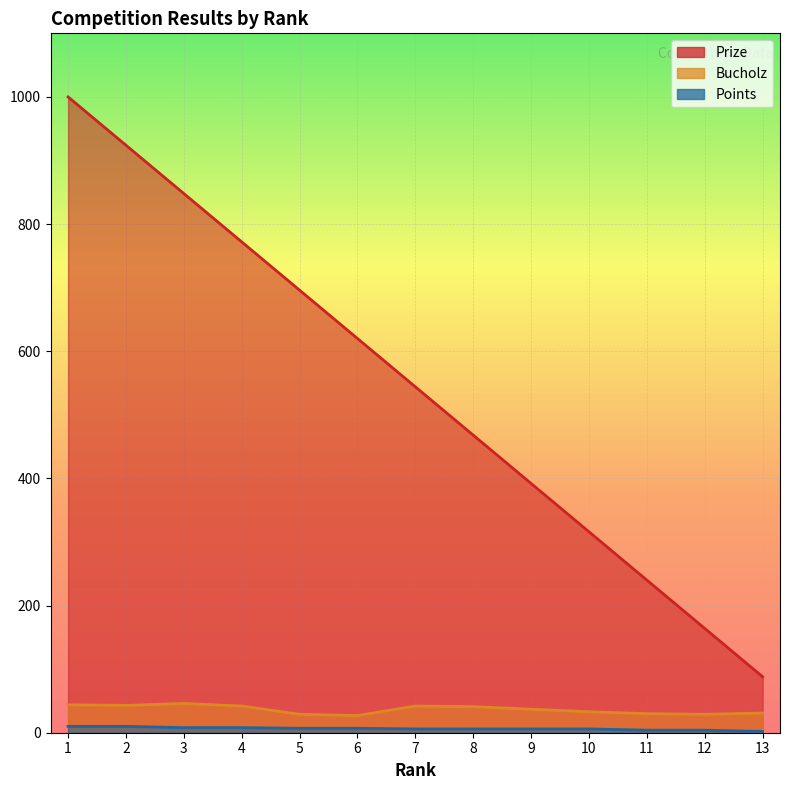

What is the maximum value for Bucholz?

46